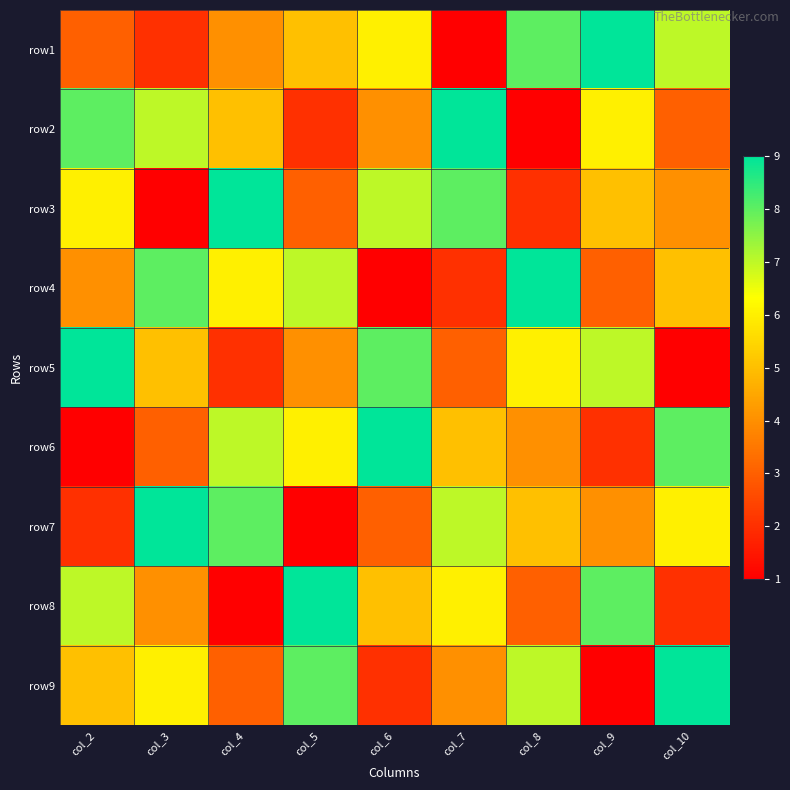

Reading right to left, extract all data points from this chart.

row1: col_10=7	col_9=9	col_8=8	col_7=1	col_6=6	col_5=5	col_4=4	col_3=2	col_2=3
row2: col_10=3	col_9=6	col_8=1	col_7=9	col_6=4	col_5=2	col_4=5	col_3=7	col_2=8
row3: col_10=4	col_9=5	col_8=2	col_7=8	col_6=7	col_5=3	col_4=9	col_3=1	col_2=6
row4: col_10=5	col_9=3	col_8=9	col_7=2	col_6=1	col_5=7	col_4=6	col_3=8	col_2=4
row5: col_10=1	col_9=7	col_8=6	col_7=3	col_6=8	col_5=4	col_4=2	col_3=5	col_2=9
row6: col_10=8	col_9=2	col_8=4	col_7=5	col_6=9	col_5=6	col_4=7	col_3=3	col_2=1
row7: col_10=6	col_9=4	col_8=5	col_7=7	col_6=3	col_5=1	col_4=8	col_3=9	col_2=2
row8: col_10=2	col_9=8	col_8=3	col_7=6	col_6=5	col_5=9	col_4=1	col_3=4	col_2=7
row9: col_10=9	col_9=1	col_8=7	col_7=4	col_6=2	col_5=8	col_4=3	col_3=6	col_2=5